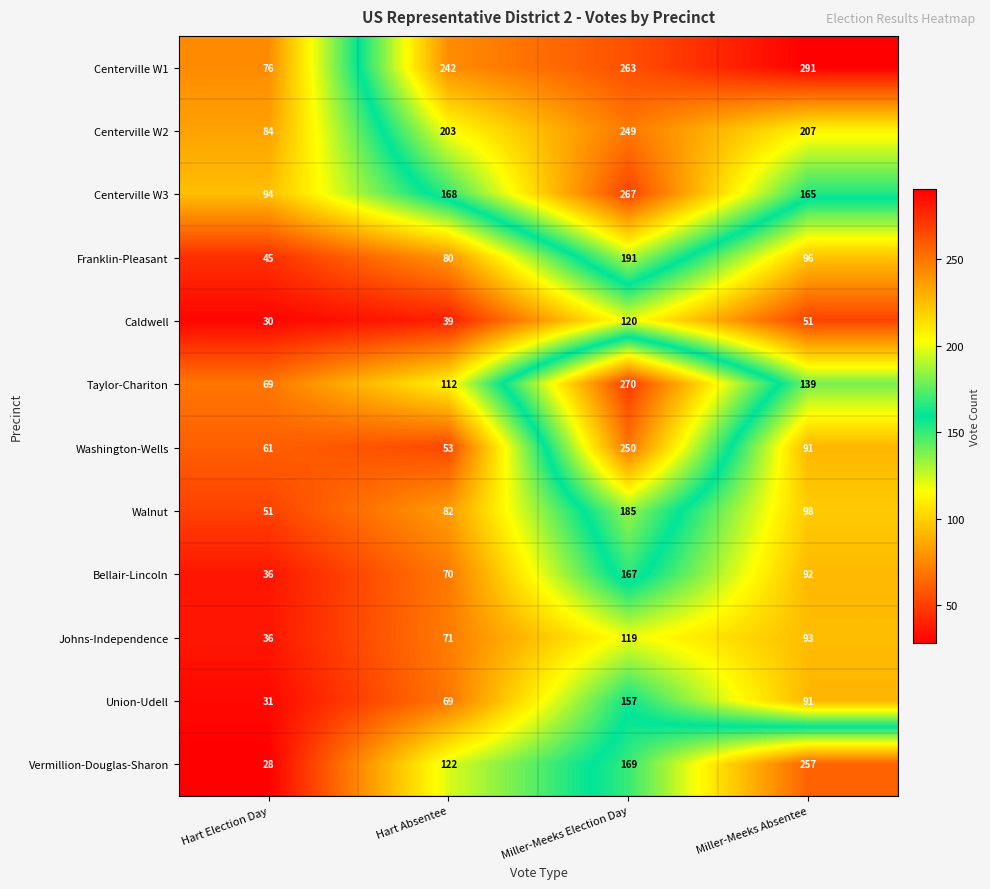

The Franklin-Pleasant series shows 134 at Hart Absentee. True or false?

False